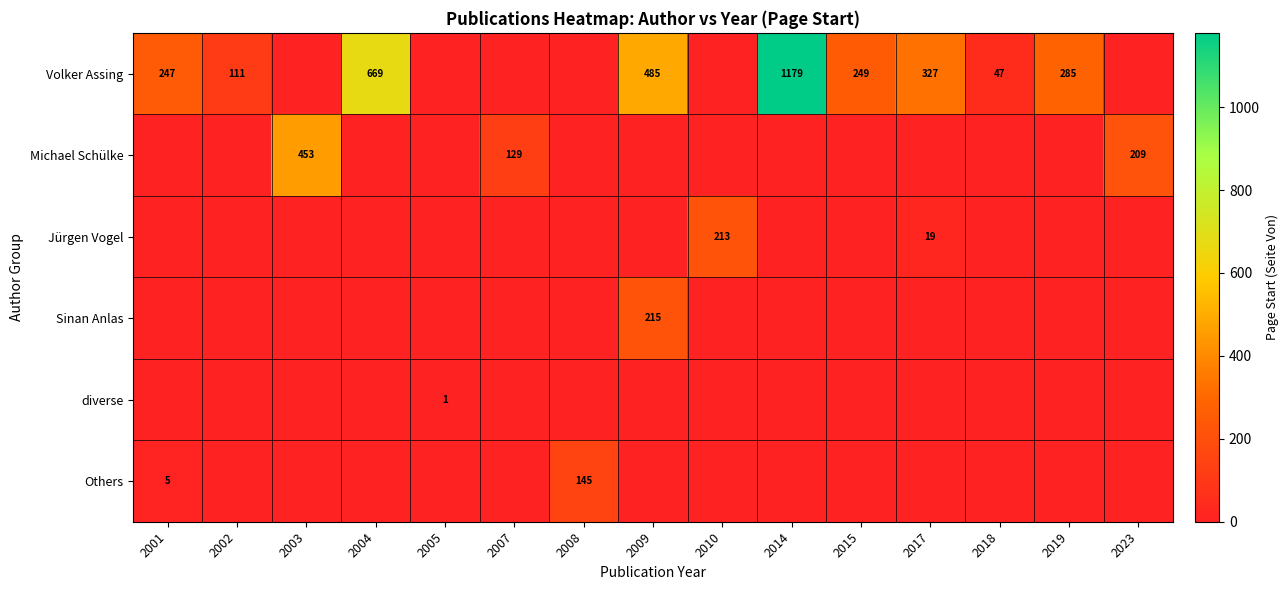

The value of Volker Assing at 2015 is 249. True or false?

True